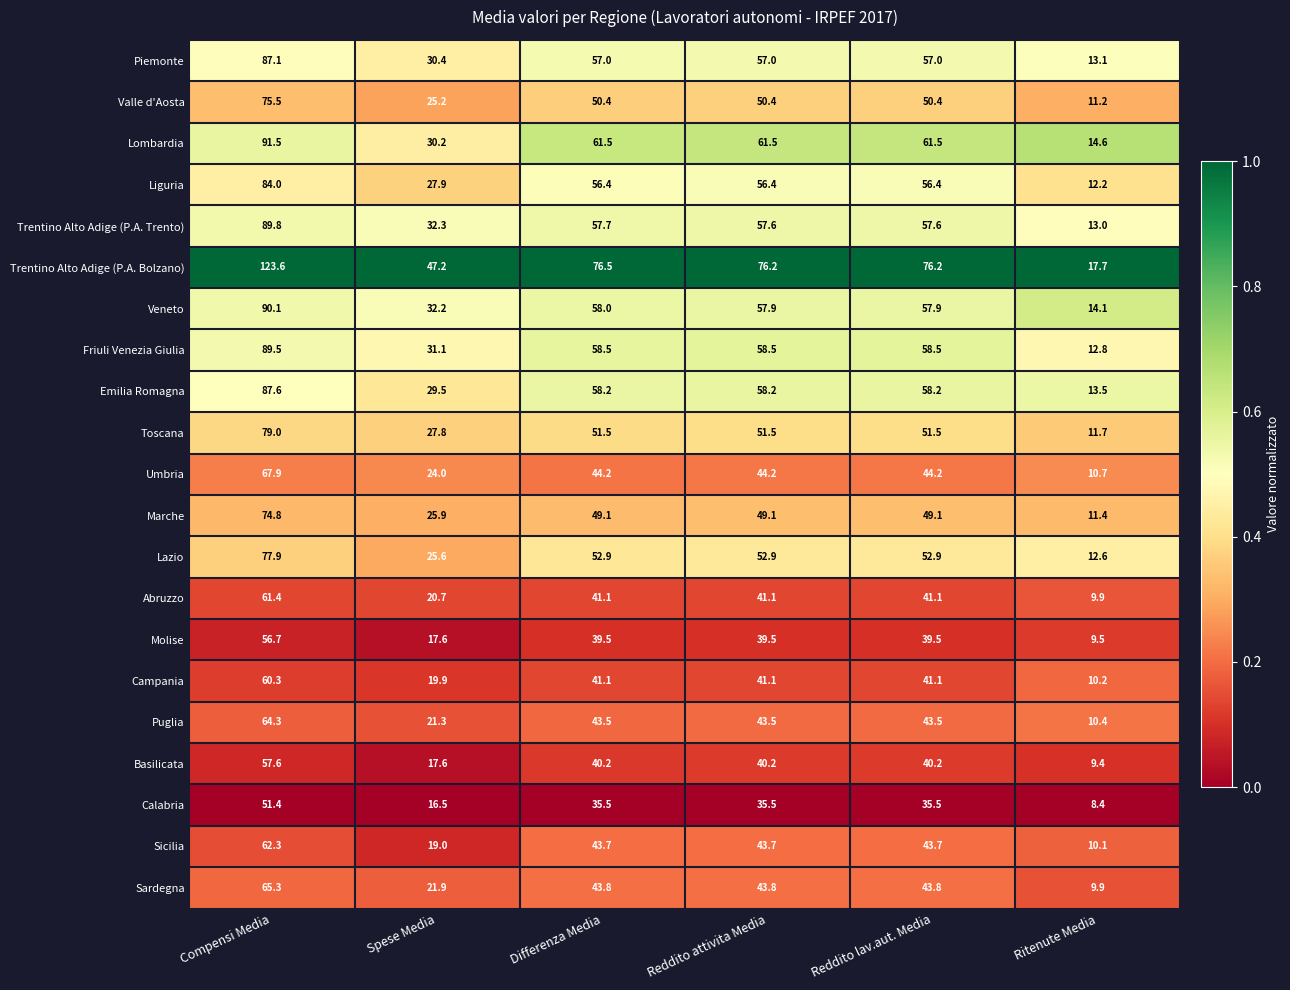

Where does the Puglia series first go above 43?

Compensi Media